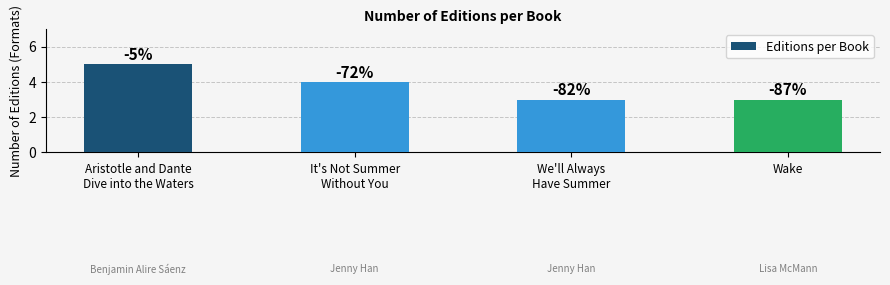

Does the chart contain stacked bars?

No